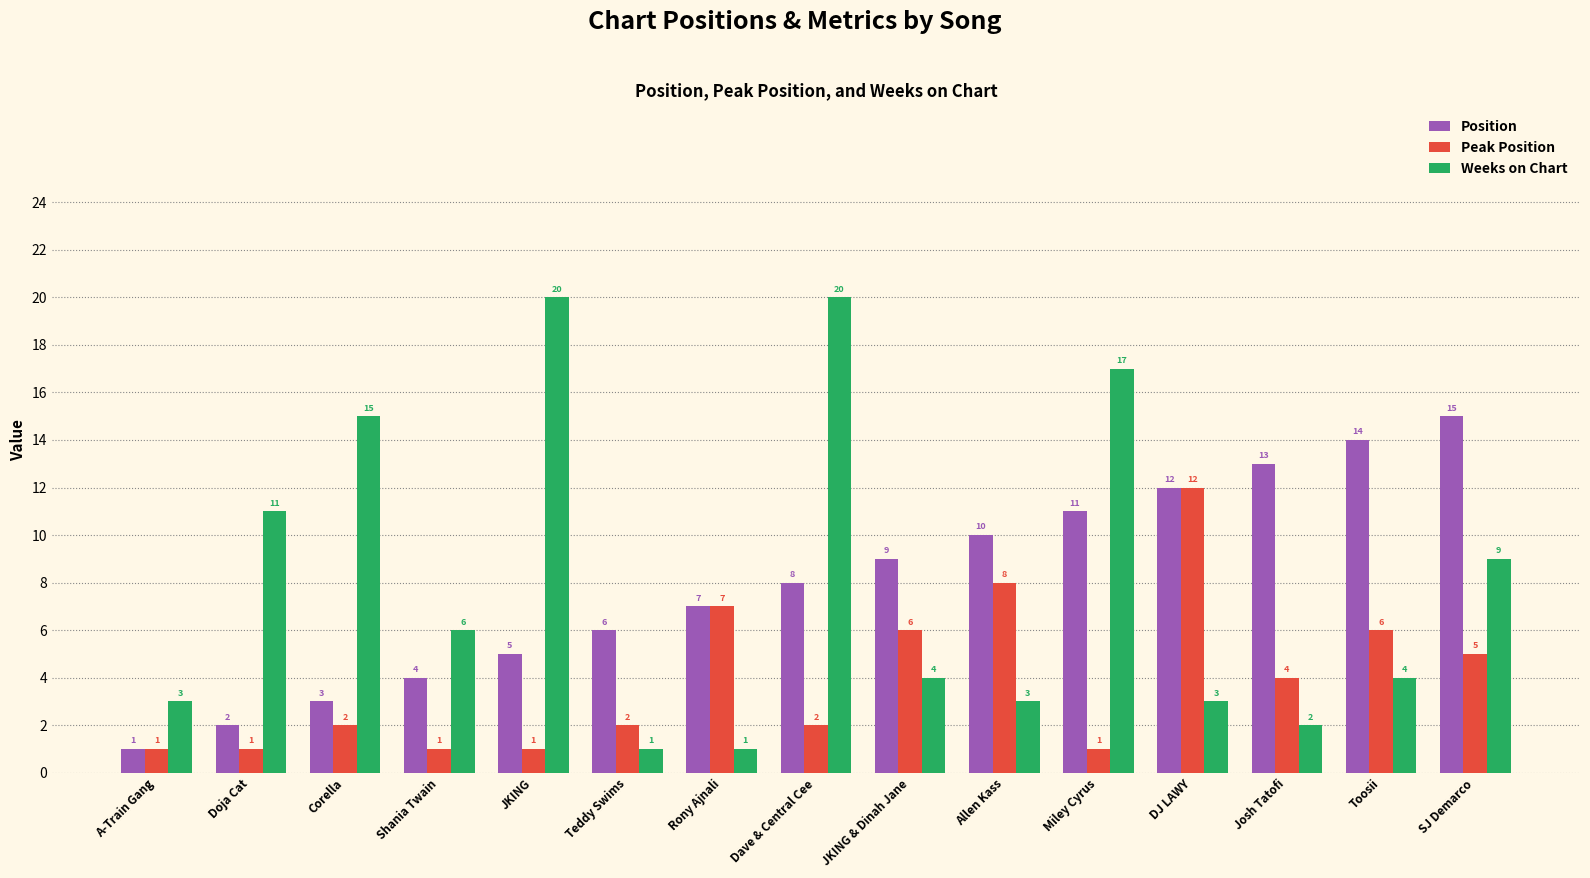

What is the difference between the Peak Position values at Teddy Swims and JKING & Dinah Jane?

4